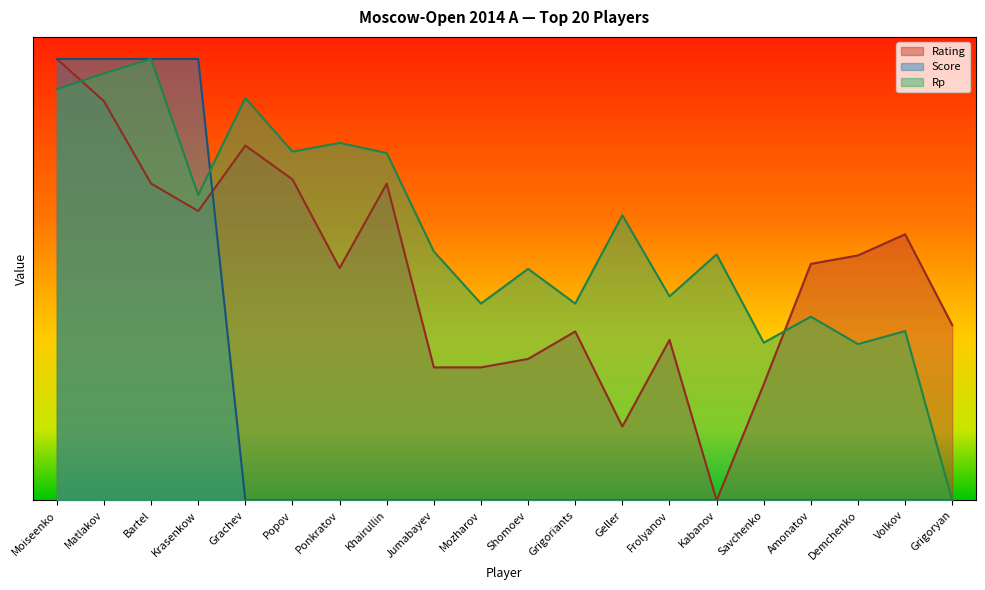

At how many categories does at least one series exceed 0?

20